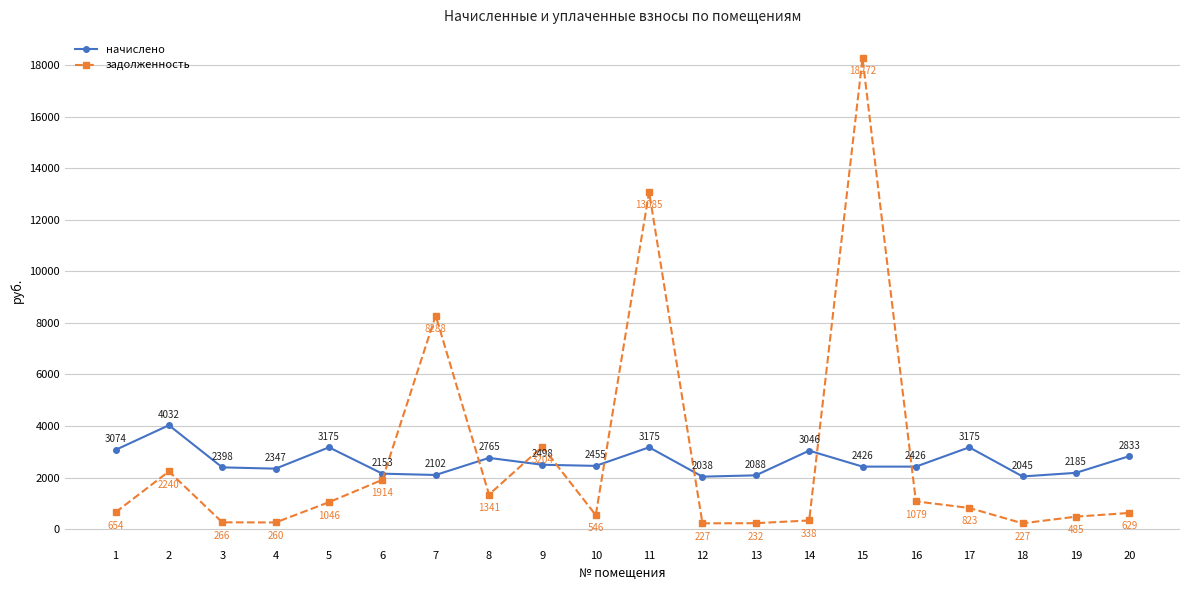

Does the chart display data point markers on the line(s)?

Yes